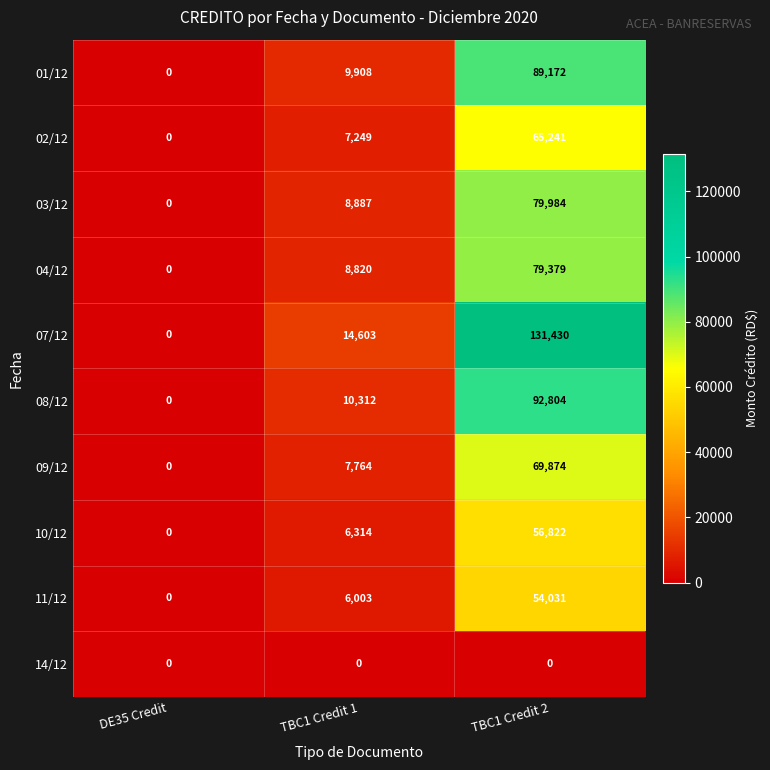

Rank the series at TBC1 Credit 1 from lowest to highest value.

14/12, 11/12, 10/12, 02/12, 09/12, 04/12, 03/12, 01/12, 08/12, 07/12